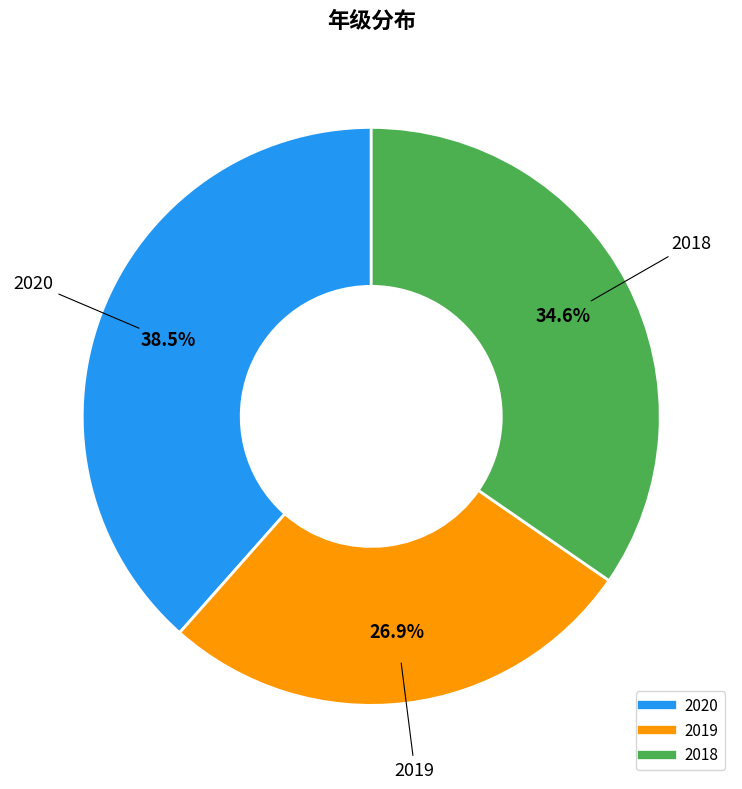

Is there any slice that represents more than half of the pie?

No